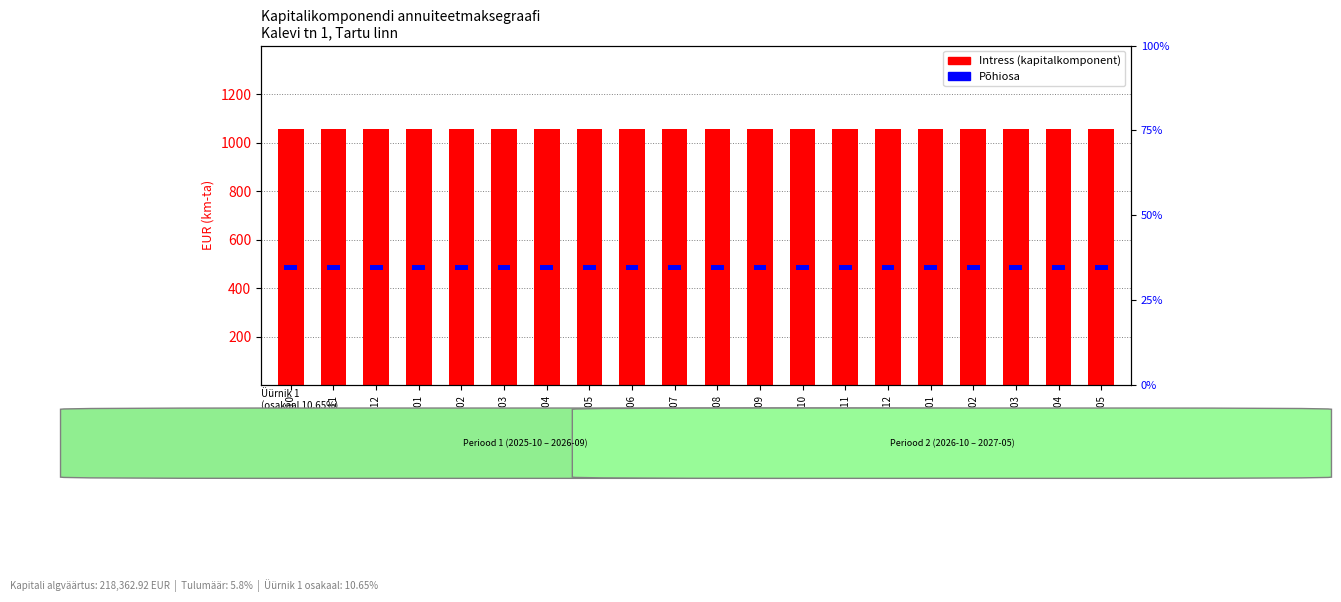

List the series in order of their peak value, highest first.

Intress (kapitalkomponent), Põhiosa